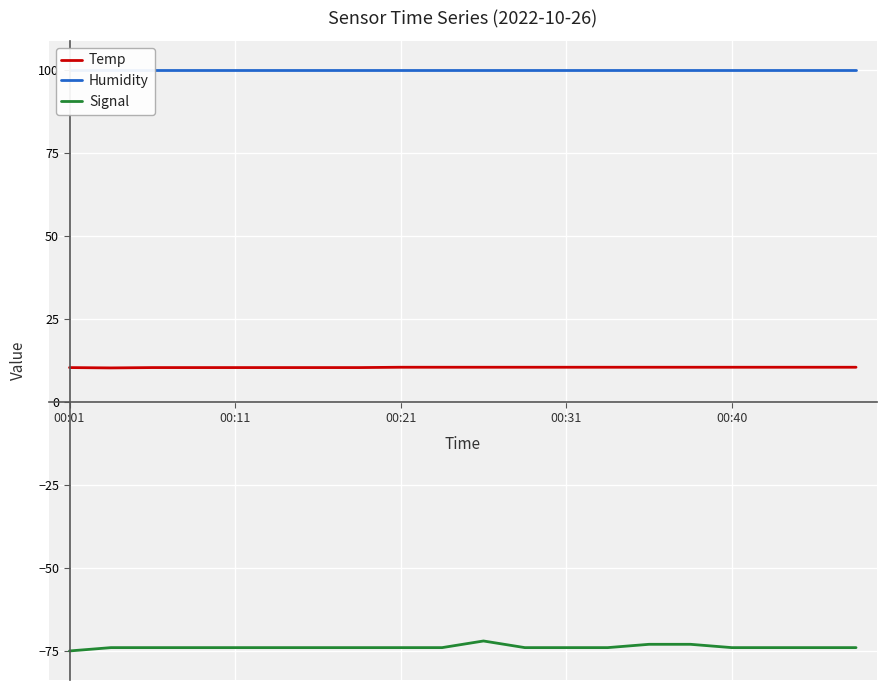

True or false: Signal and Temp intersect in this chart.

False